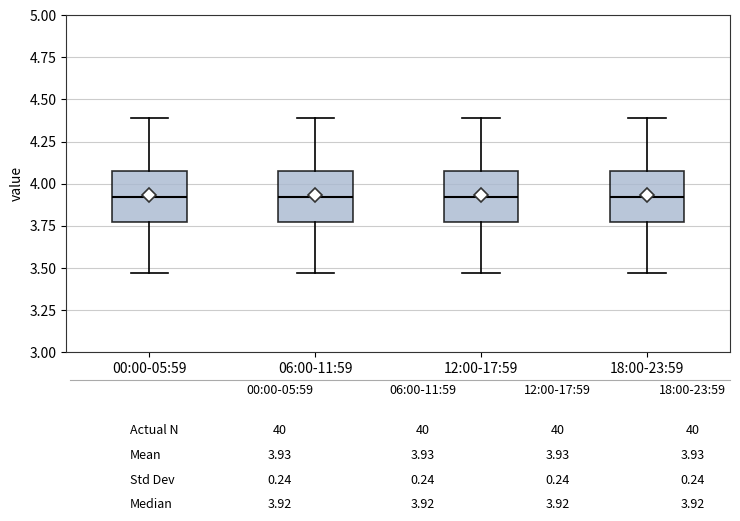

Where is the upper edge of the box for 06:00-11:59 on the y-axis? The values are not printed on the chart, so give them approximately, as read against the axis.

4.10